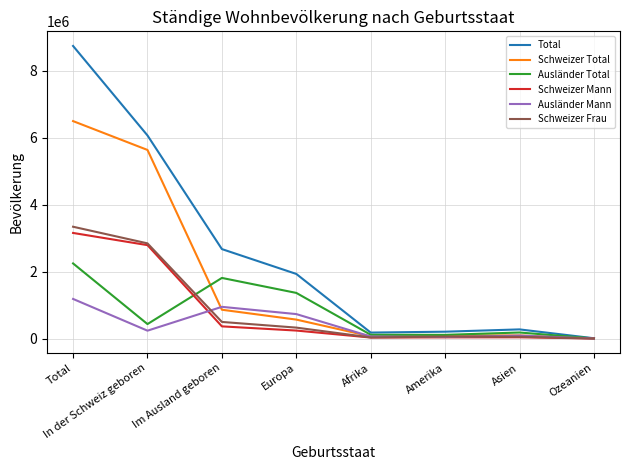

What is the approximate value of Total at Europa?

1930380